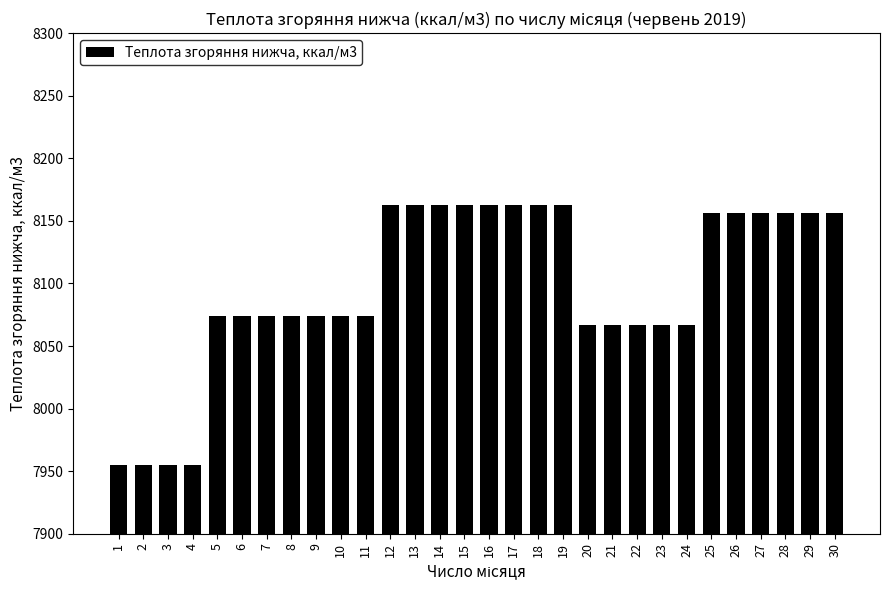

What is the sum of all values?

242908.3